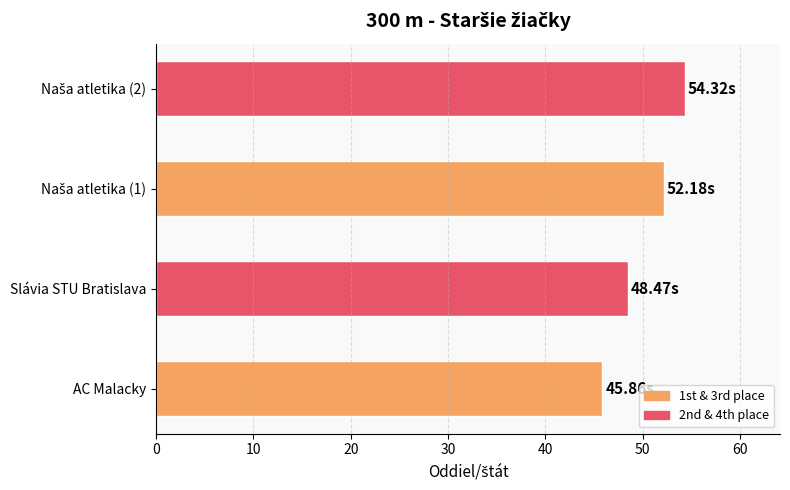

At which label is the value closest to 50?

Slávia STU Bratislava